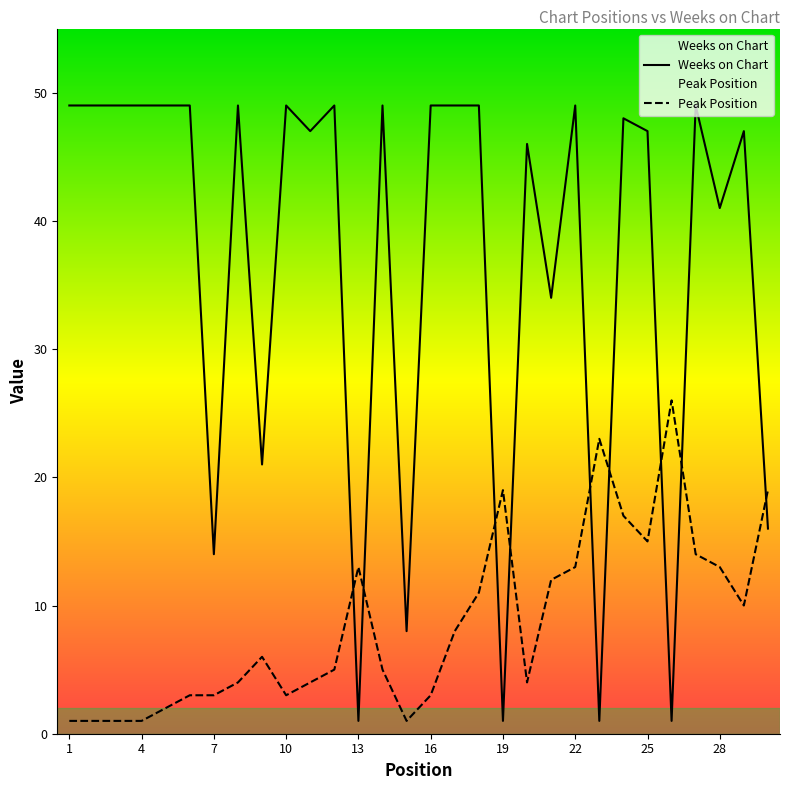

Which series has the largest total across all categories?

Weeks on Chart